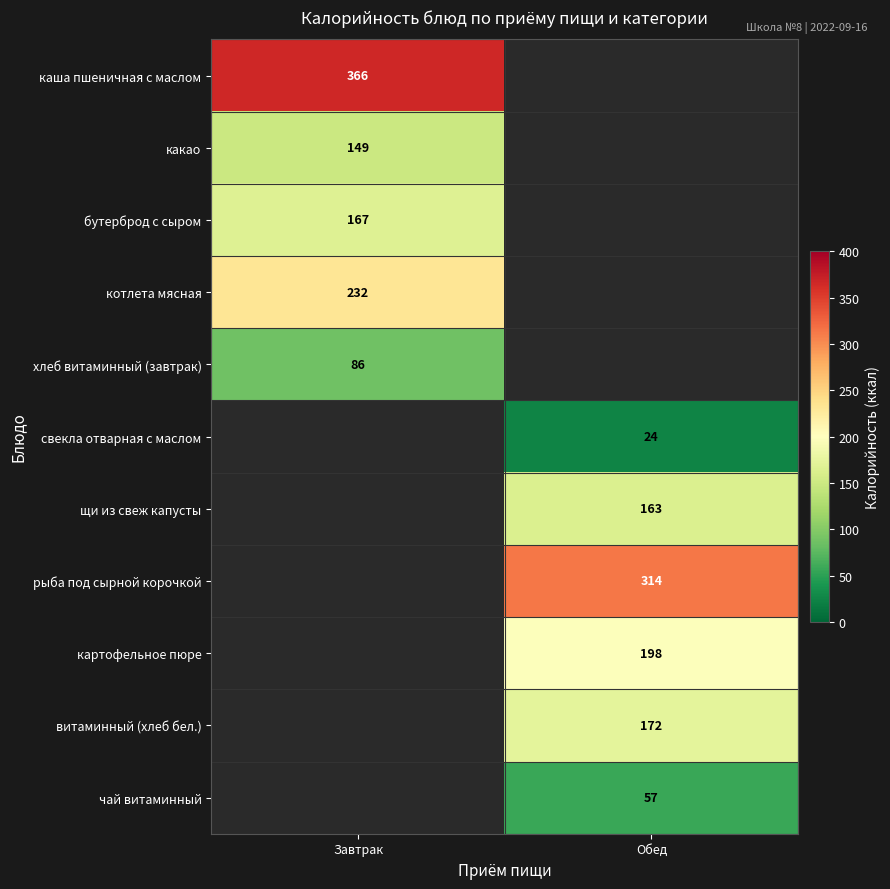

The value of чай витаминный at Обед is 87. True or false?

False